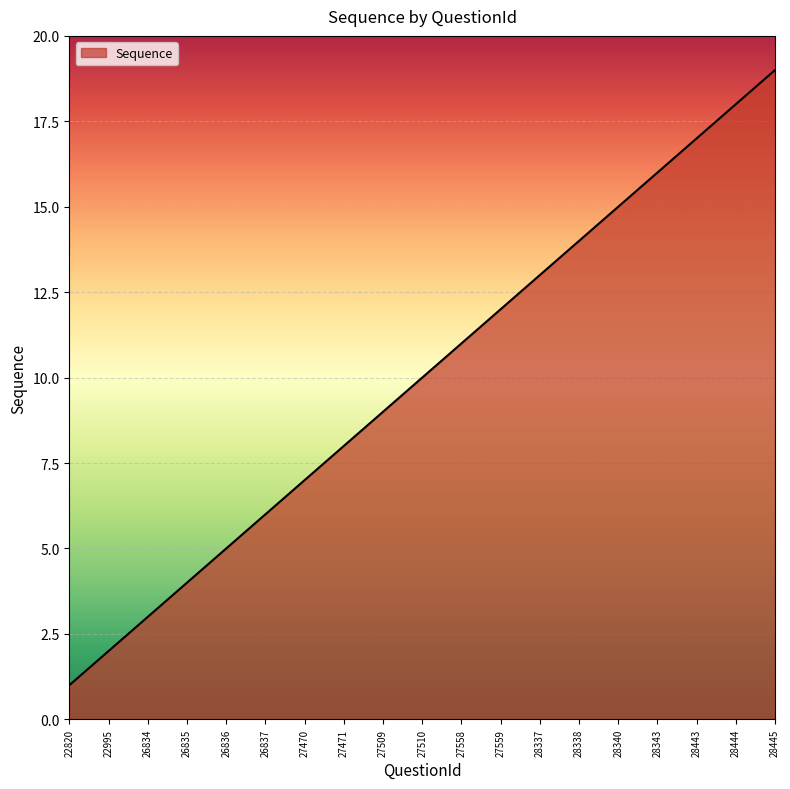

What is the ratio of the value at 26834 to the value at 27471?

0.4